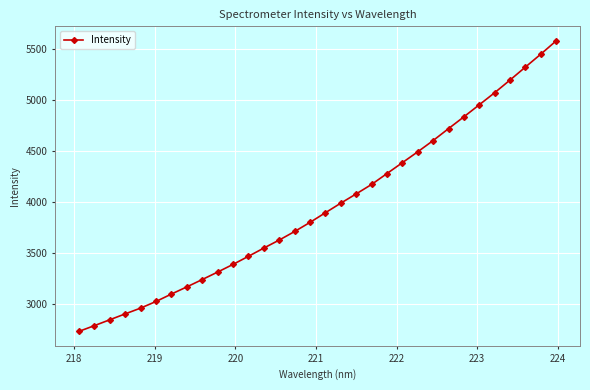

Is this an area chart (filled region under the line)?

No